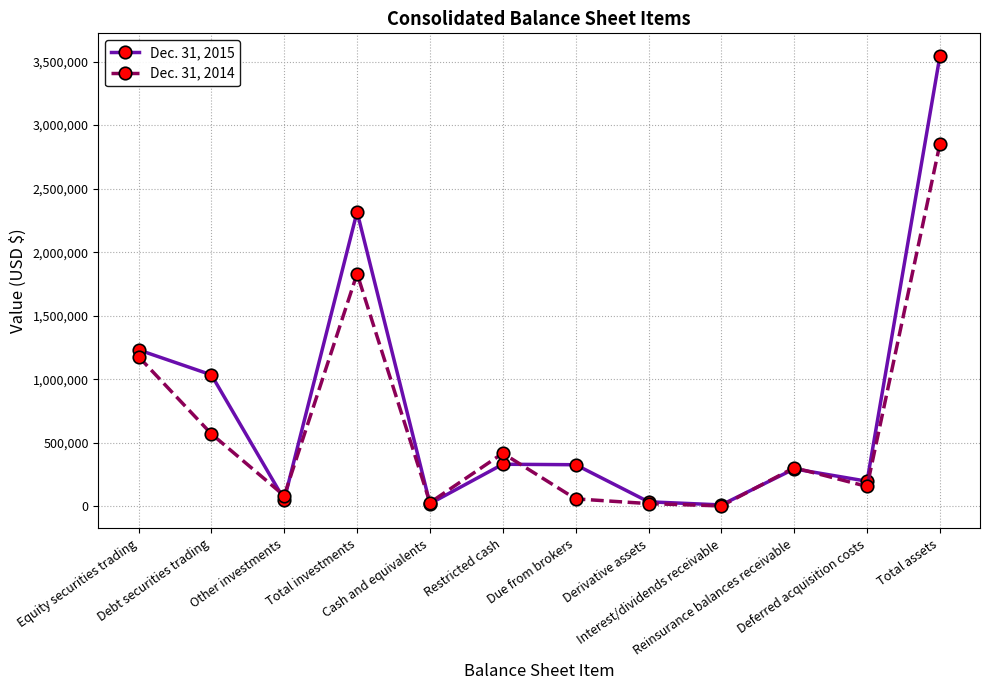

What is the label of the 4th point from the right?

Interest/dividends receivable